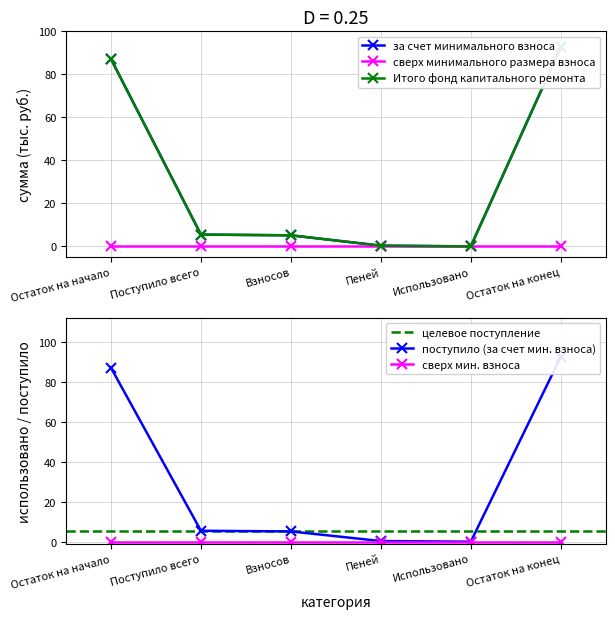

What is the total value across all series at Остаток на начало?

174.3